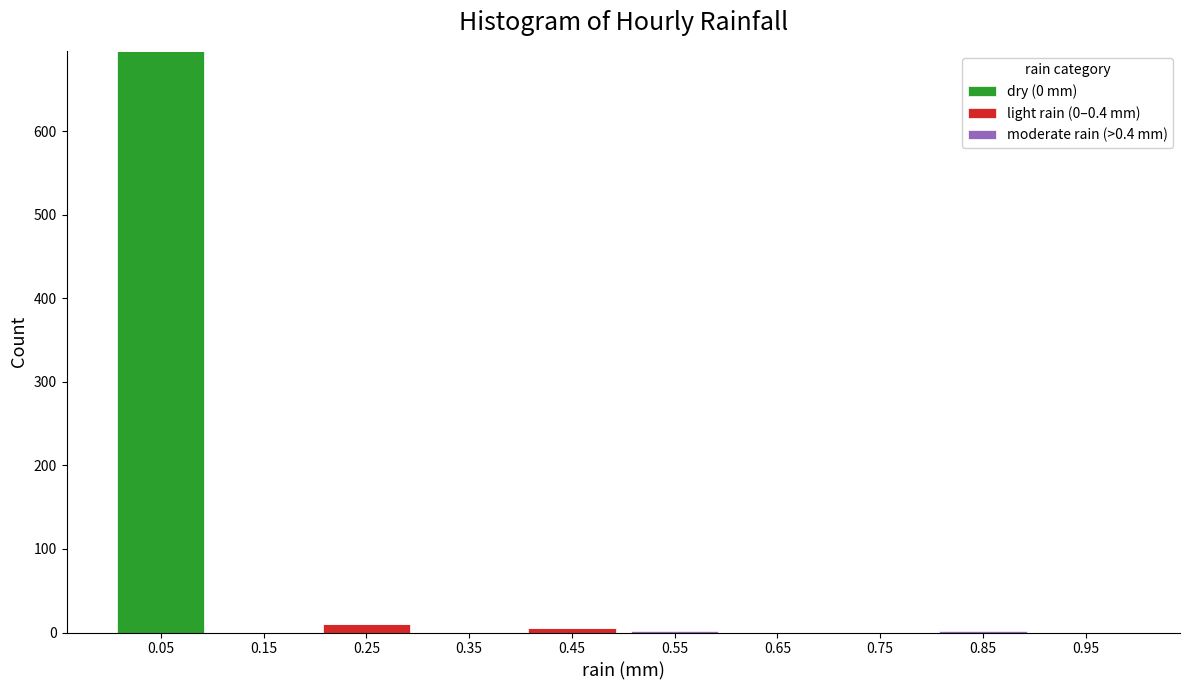

Reading left to right, transcribe this chart: for each stacked bar, give the range it covers on the x-axis and its total height. The values are not printed on the chart, so give them approximately, as read against the axis.

0.0 to 0.1: 700
0.1 to 0.2: 0
0.2 to 0.3: 10
0.3 to 0.4: 0
0.4 to 0.5: under 10
0.5 to 0.6: under 10
0.6 to 0.7: 0
0.7 to 0.8: 0
0.8 to 0.9: under 10
0.9 to 1.0: 0